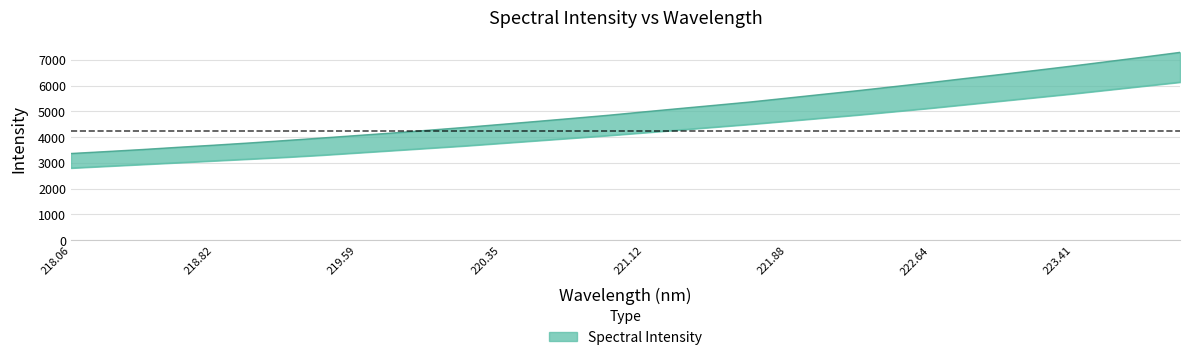

The value at 220.7354 is 2292.3. True or false?

False